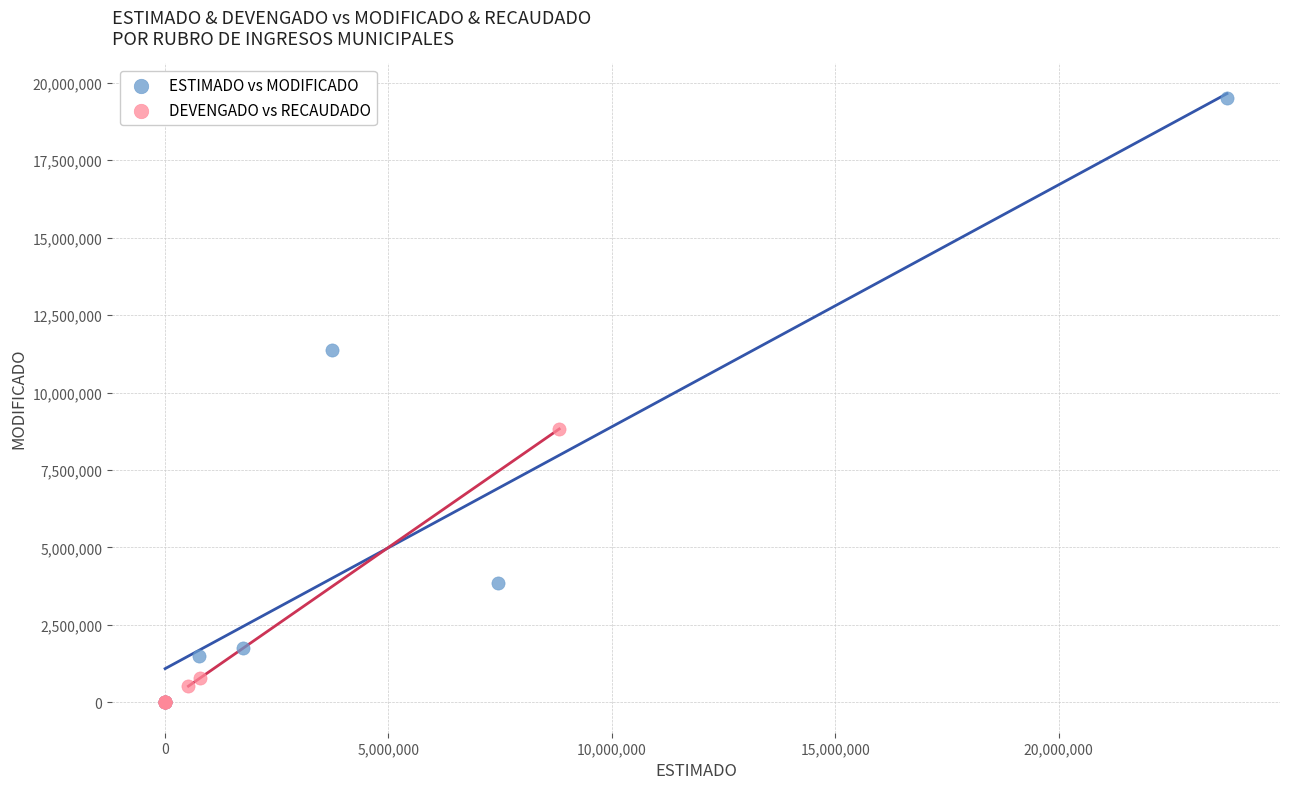

Which series has the widest spread of Y values?

ESTIMADO vs MODIFICADO